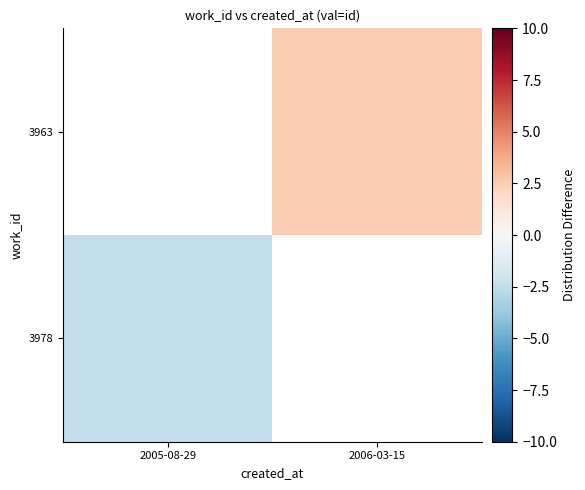

Rank the categories by 3978 value from highest to lowest.

2005-08-29, 2006-03-15